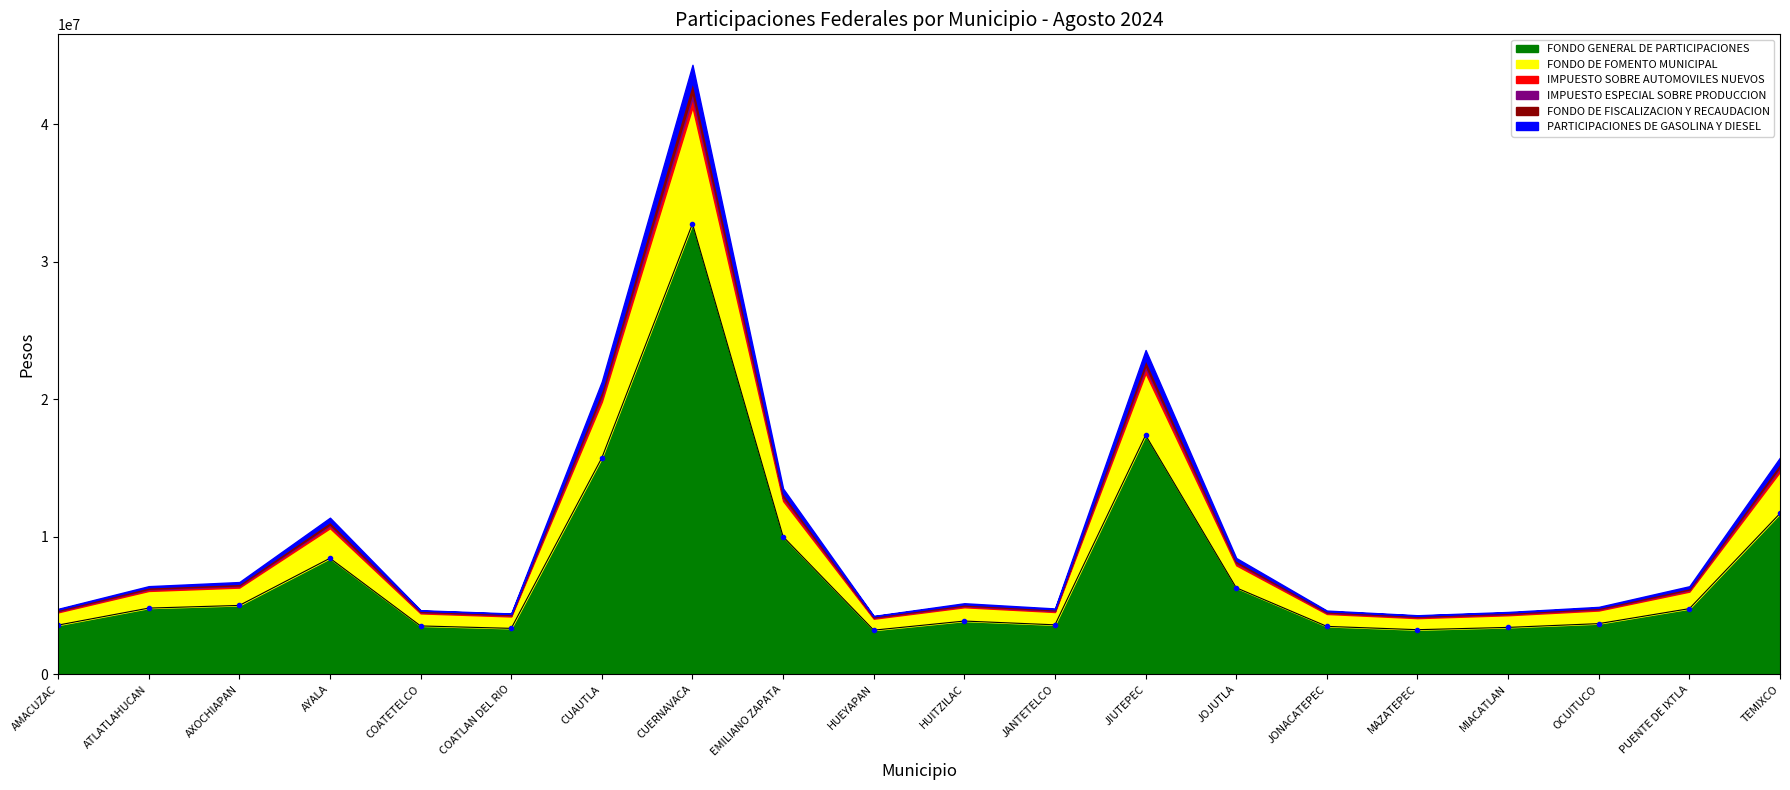

At which label is FONDO DE FOMENTO MUNICIPAL closest to 4654095?

JIUTEPEC